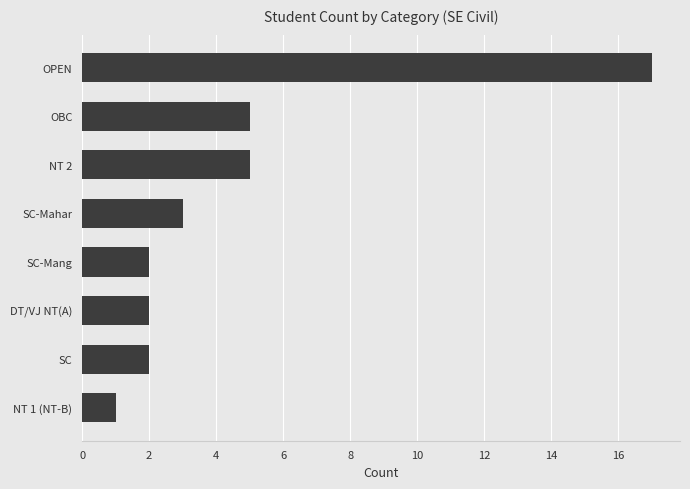

Count the number of data series in this chart.

1